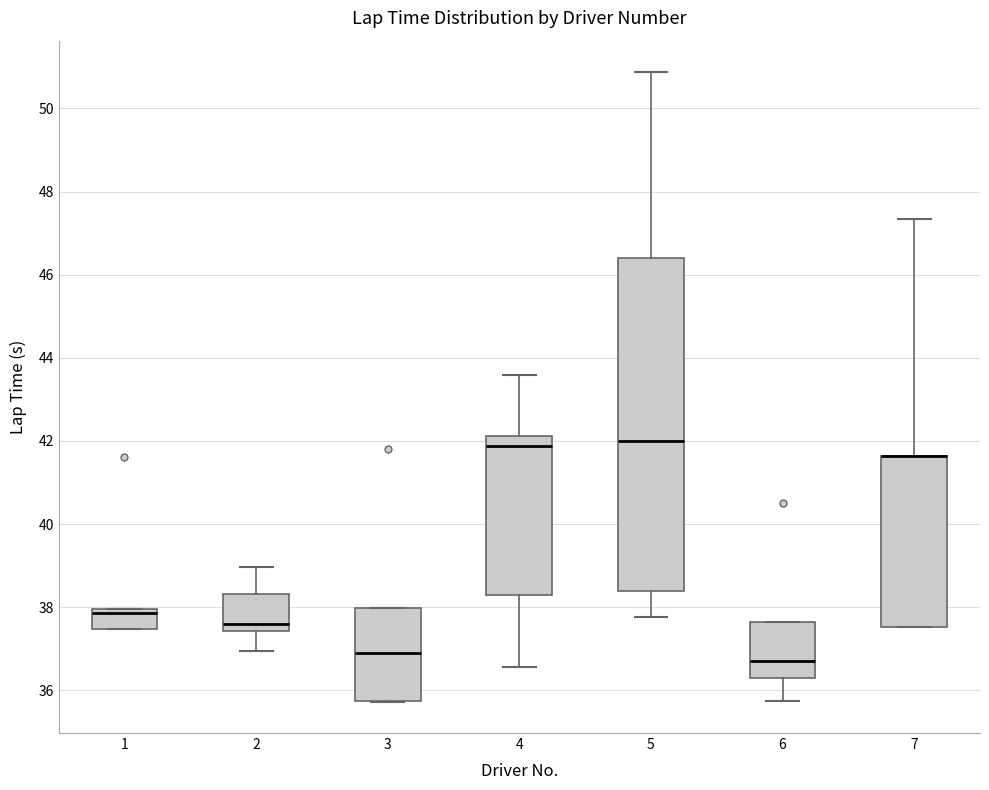

Comparing the boxes themselves (not the whiskers), which one is the tallest?

5